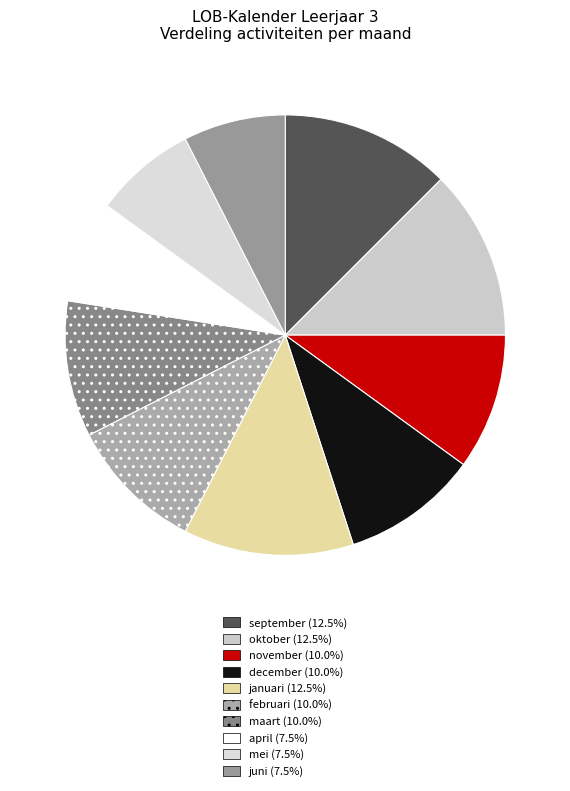

Does any single category account for the majority?

No